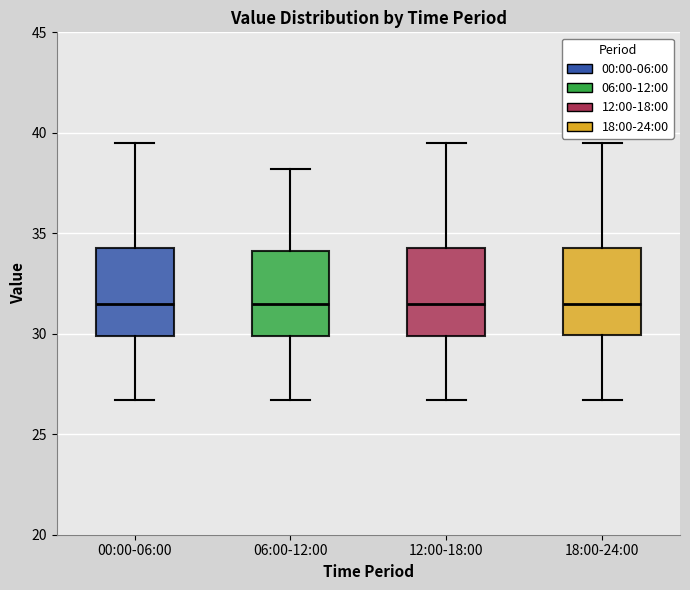

Where does the lower whisker of the box for 00:00-06:00 end on the y-axis? The values are not printed on the chart, so give them approximately, as read against the axis.

26.5